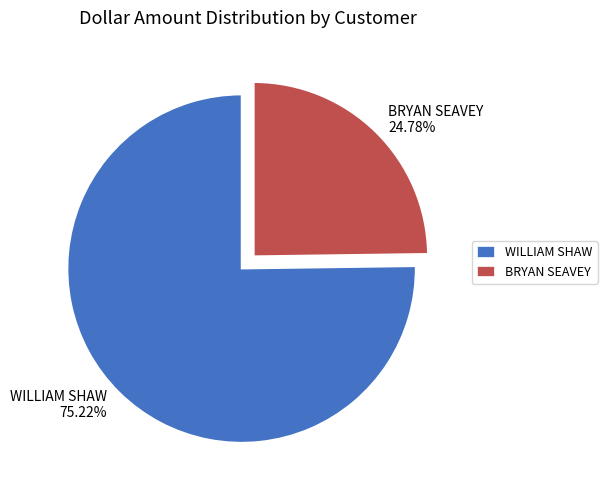

Which category has the biggest portion of the pie?

WILLIAM SHAW